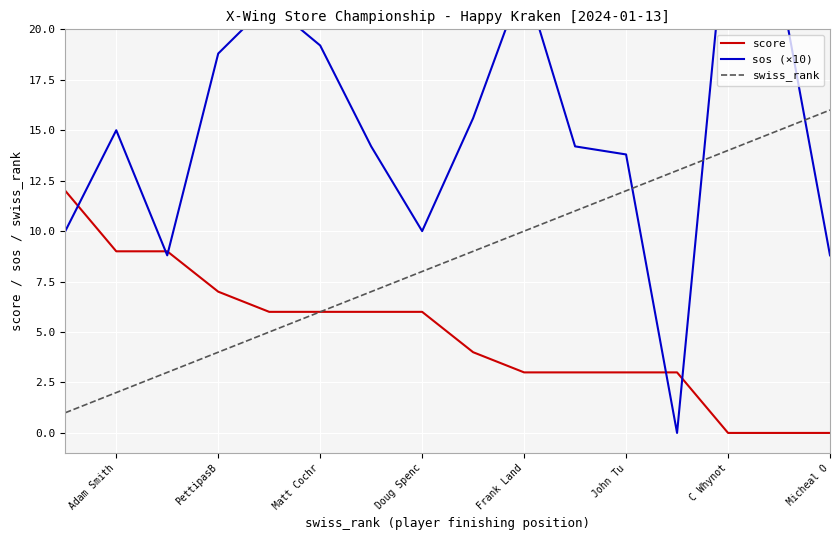

What is the sum of the score values at Doug Spenc and PettipasB?

13